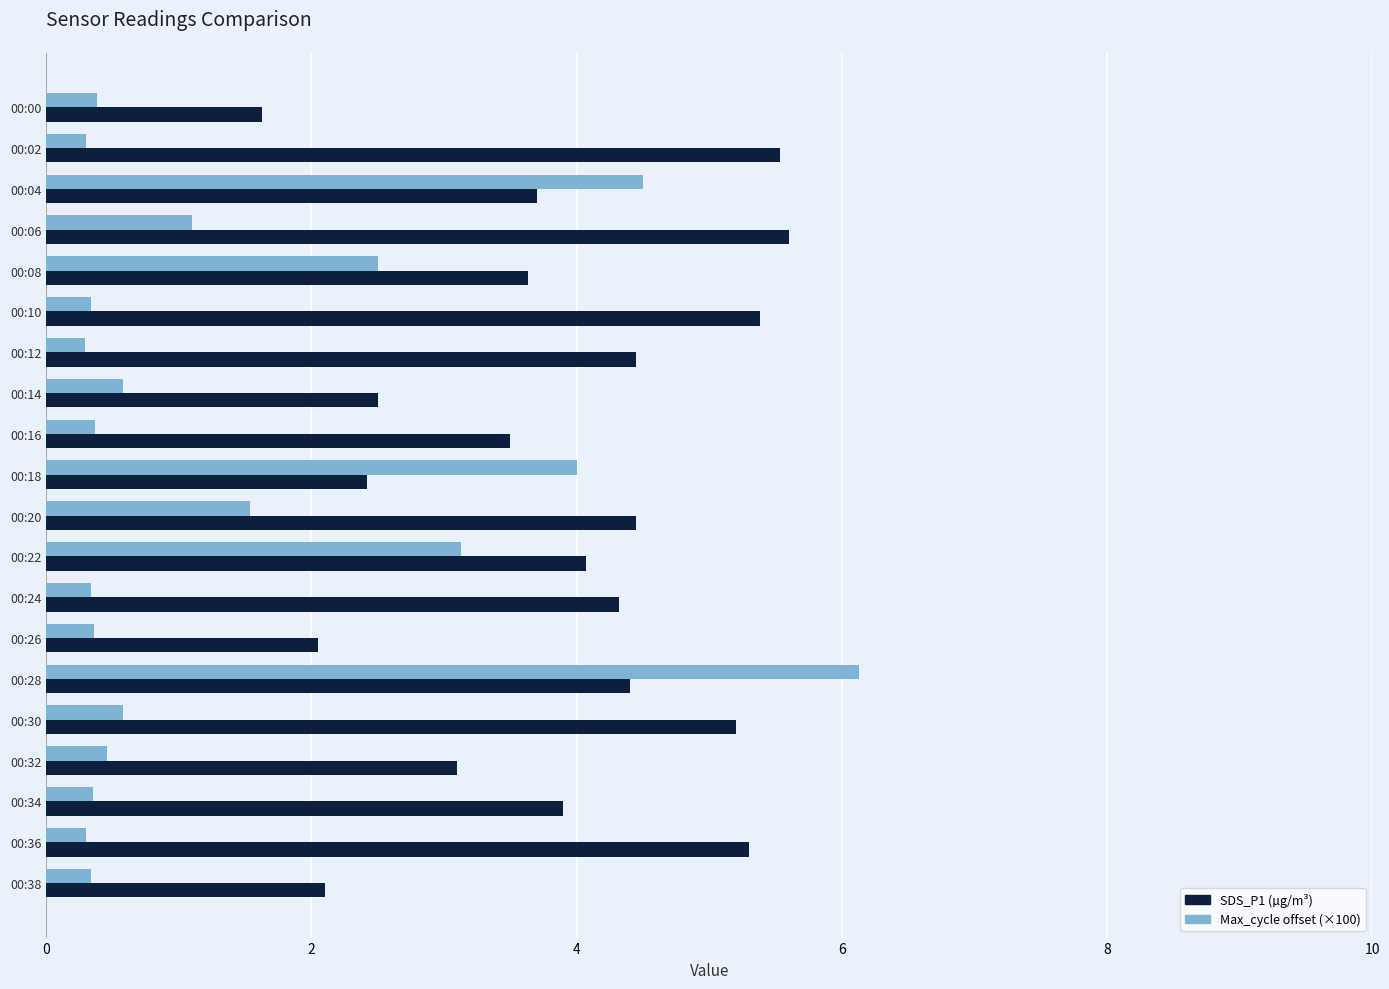

At which category is the sum across all series the highest?

00:28